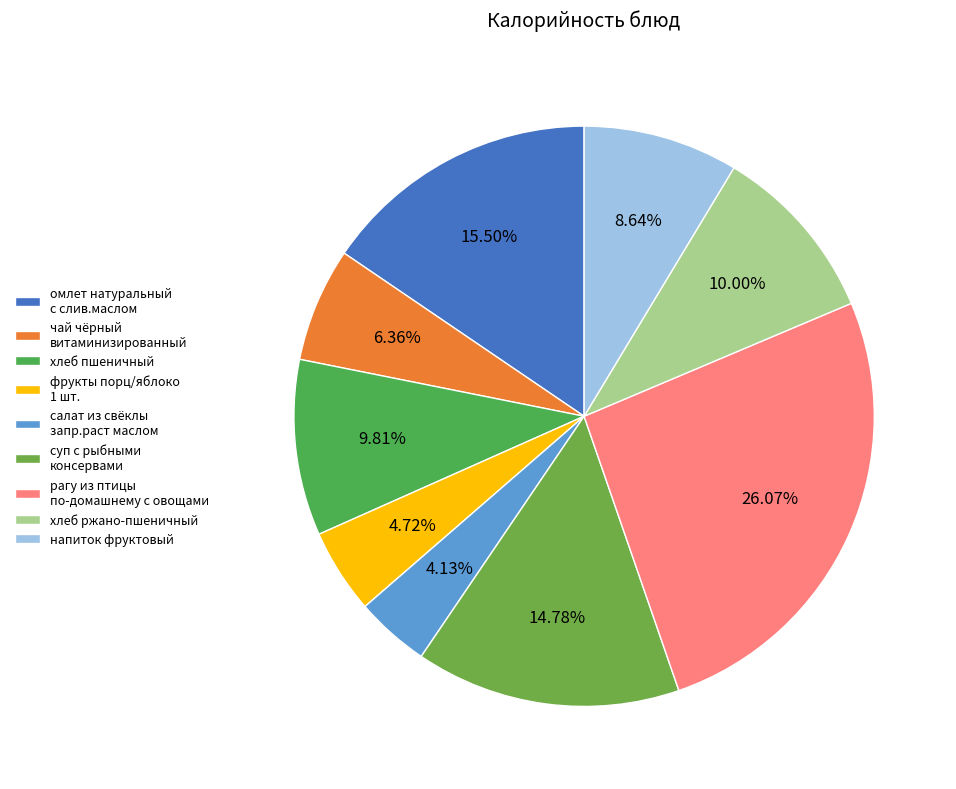

To the nearest percent, what is the difference between the largest and smallest slice percentages?

22%